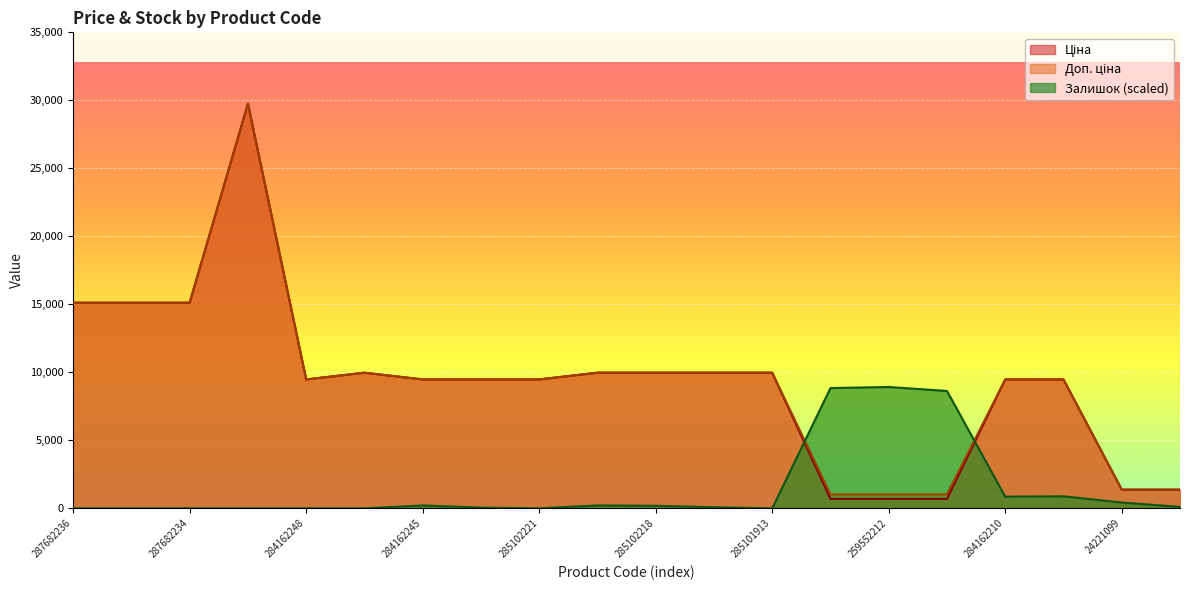

True or false: Залишок has a value of 1403.3 at 284162209.

False